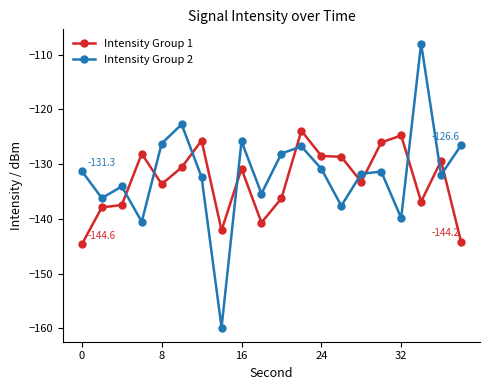

What is the highest value of the Intensity Group 2 series?

-108.0